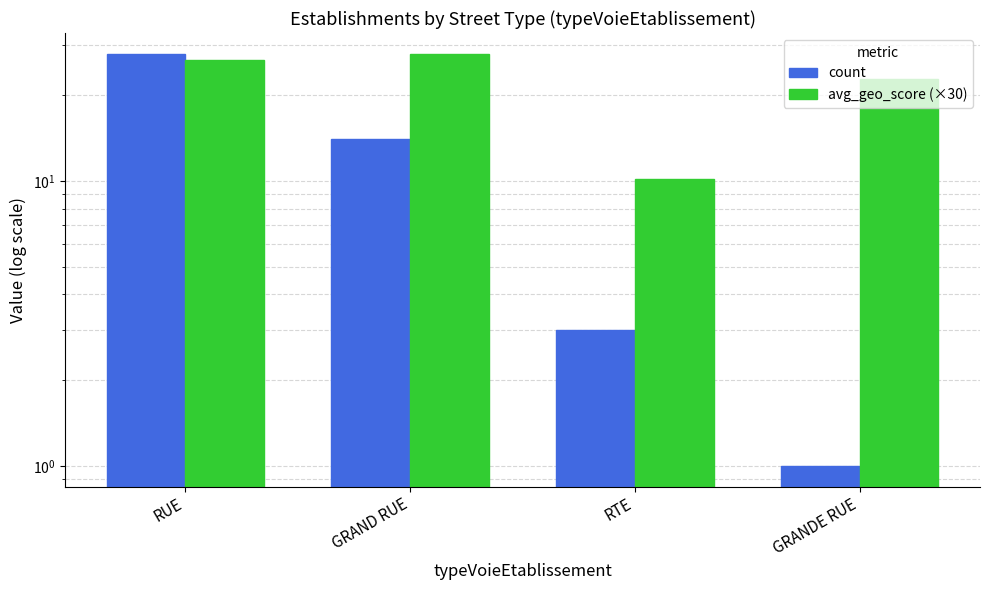

True or false: avg_geo_score (×30) has a value of 5.0 at RTE.

False